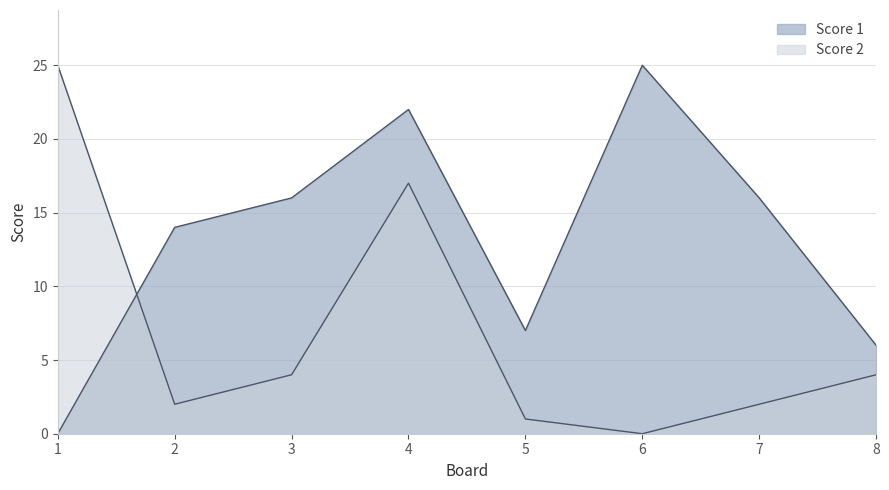

List the series in order of their peak value, highest first.

Score 1, Score 2